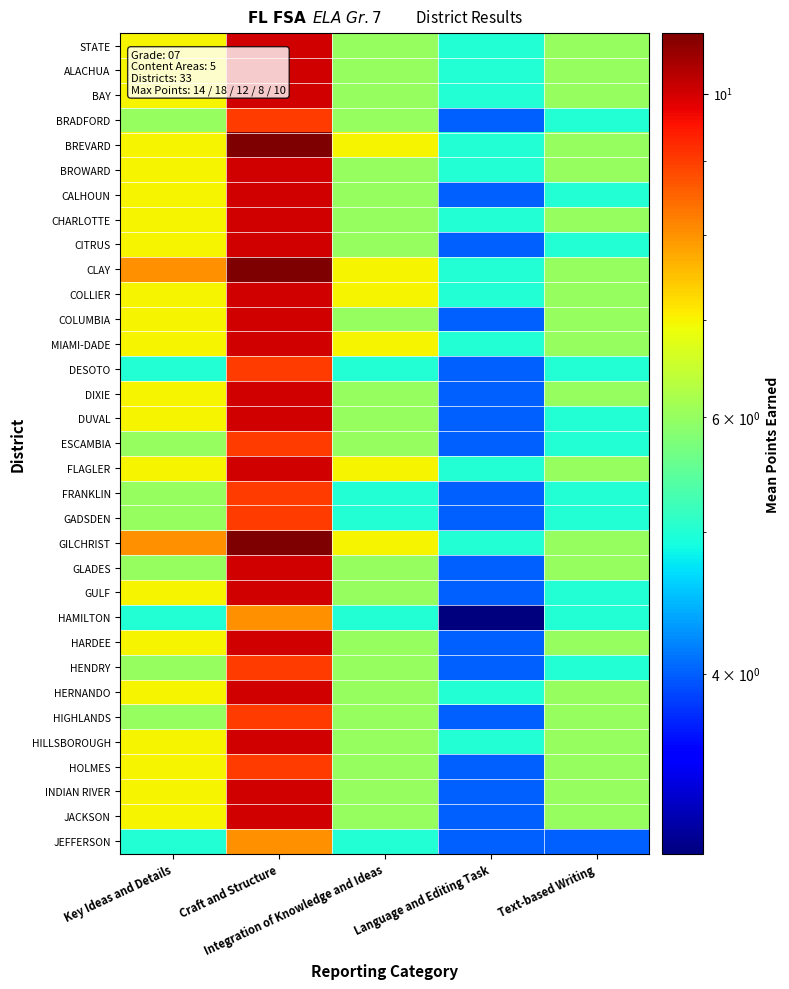

Which has a higher value, Craft and Structure or Key Ideas and Details?

Craft and Structure